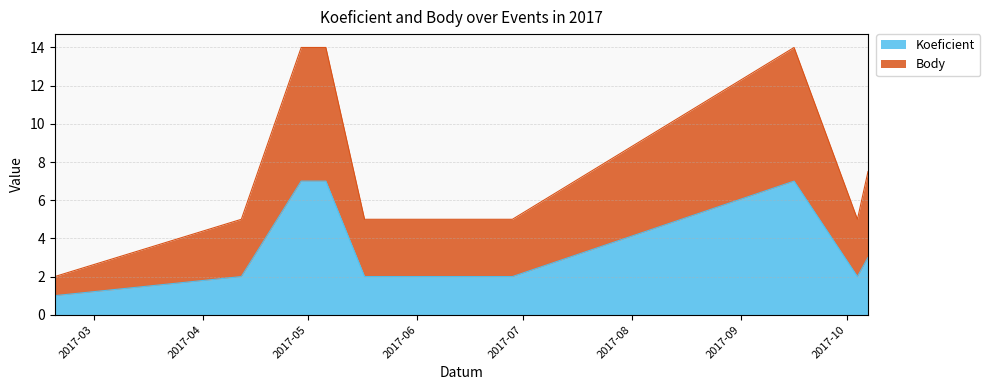

At which category is the sum across all series the highest?

2017-04-29